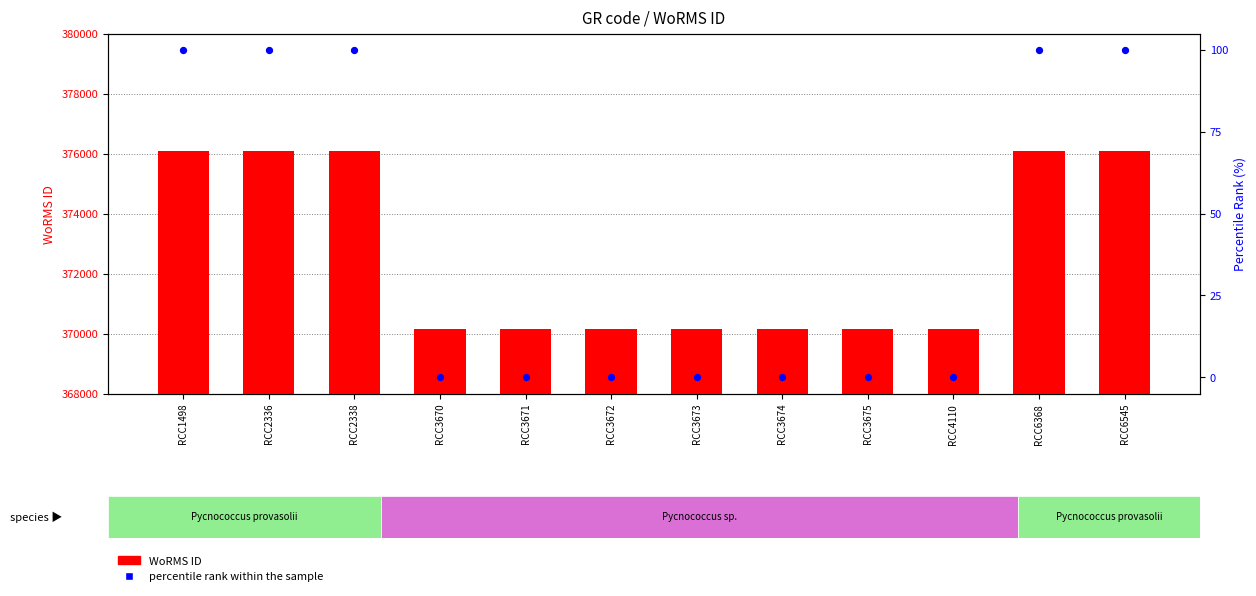

What is the total value across all series at RCC3671?

370136